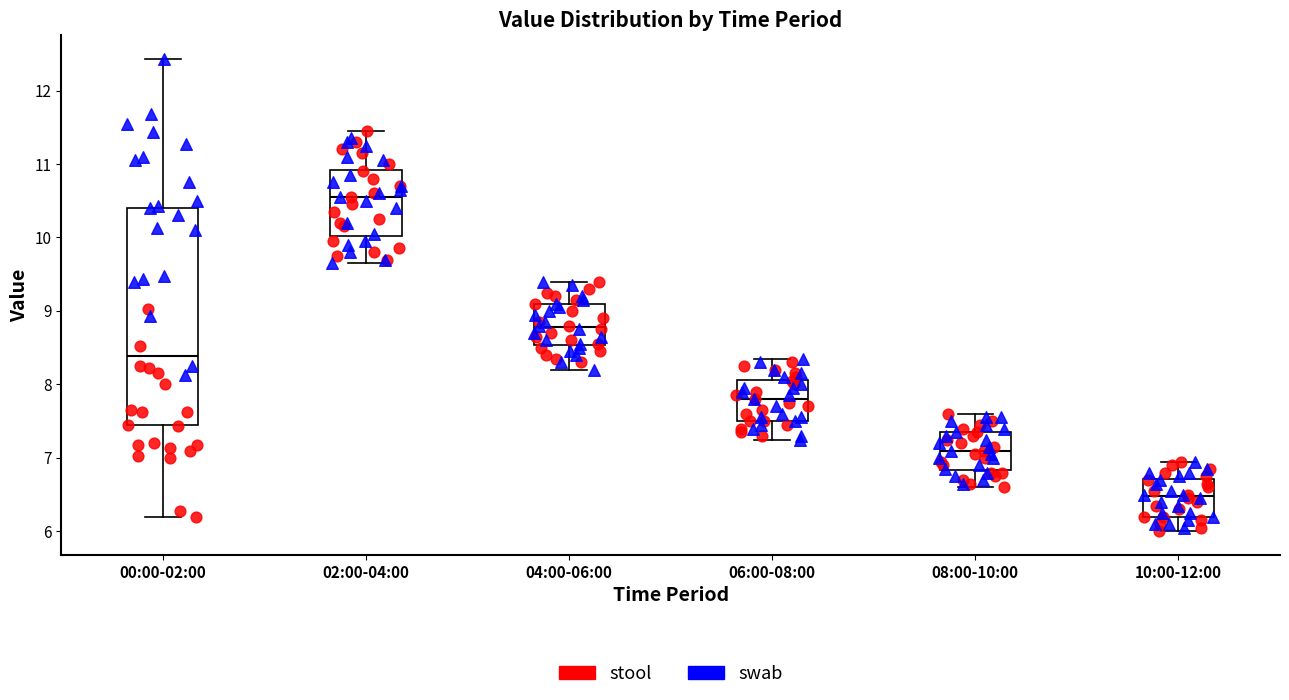

Comparing the boxes themselves (not the whiskers), which one is the tallest?

00:00-02:00